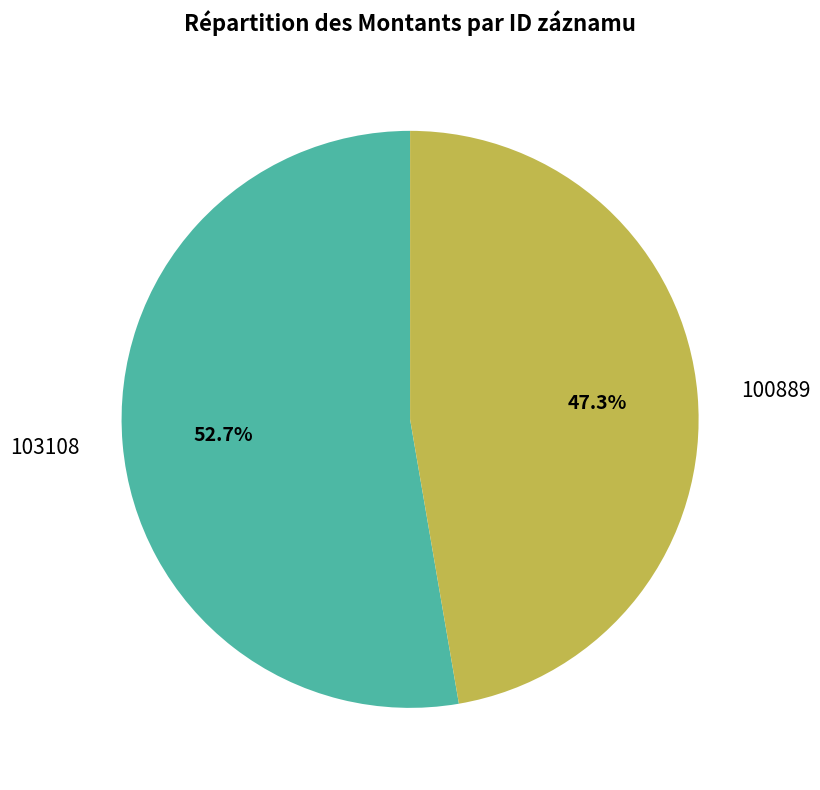

To the nearest percent, what percentage of the pie is 103108?

53%